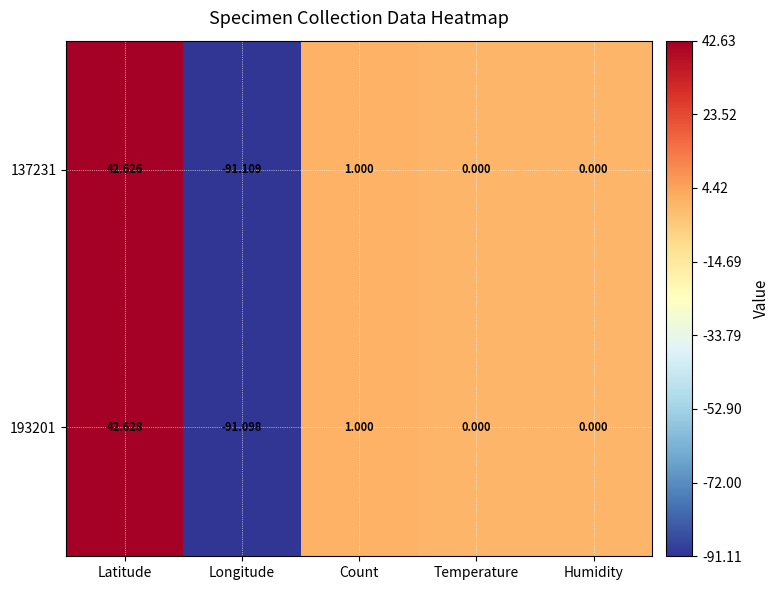

Where does the 137231 series first go above 0?

Latitude